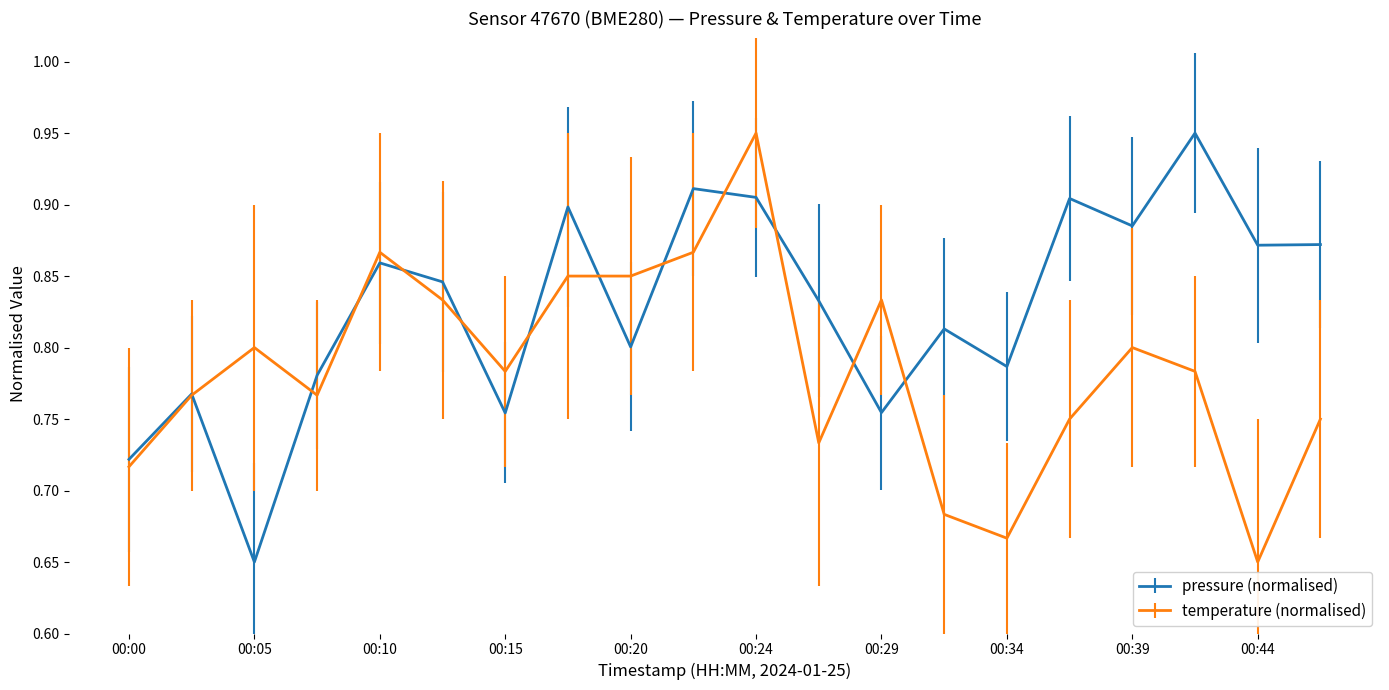

Rank the series by their average value, from highest to lowest.

pressure (normalised), temperature (normalised)